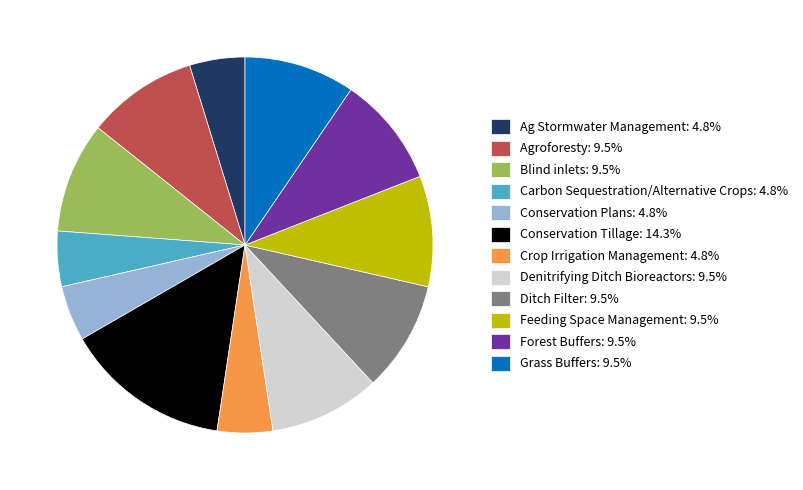

Does Forest Buffers: 9.5% represent more than half of the total?

No